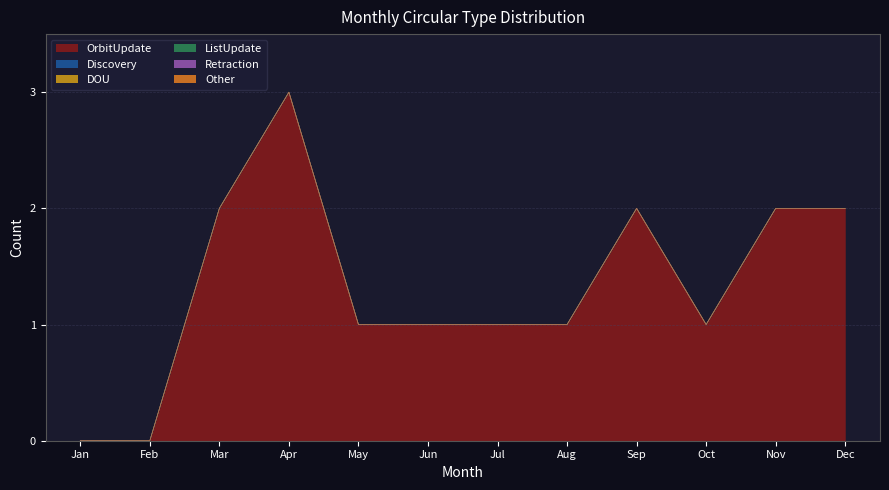

Which has a higher value, Sep or May?

Sep